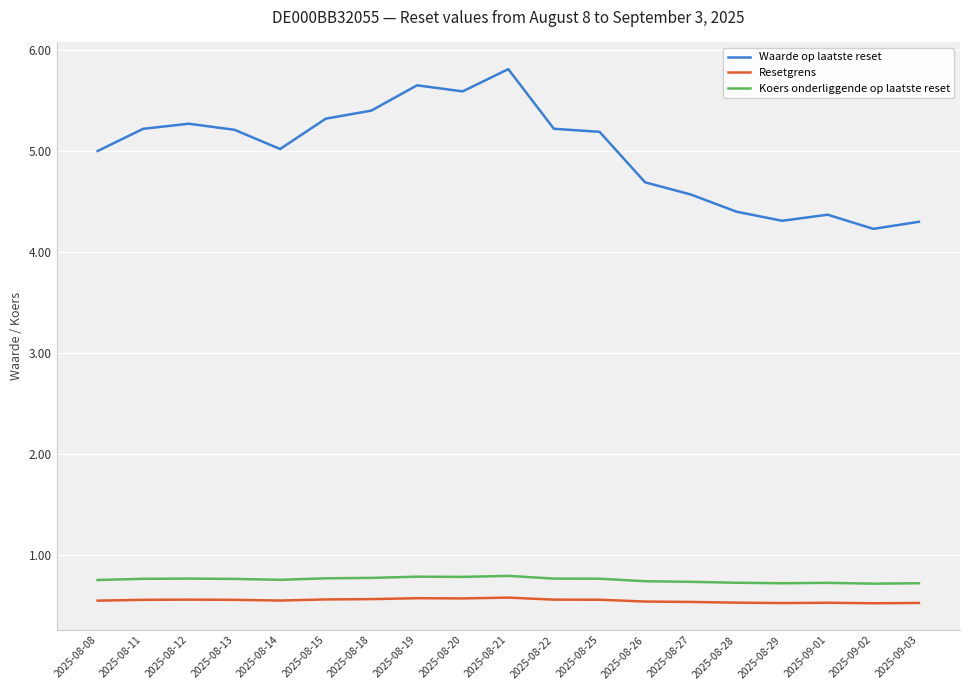

At how many categories does at least one series exceed 3?

19